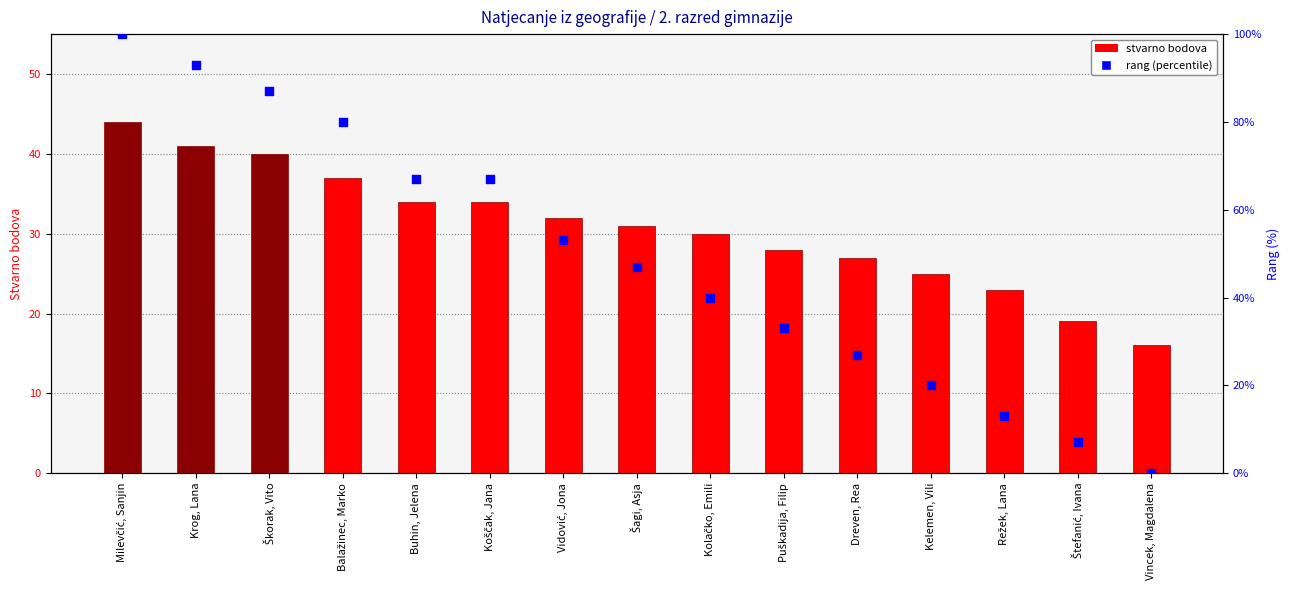

What are all the series names shown in the legend?

stvarno bodova, rang (percentile)